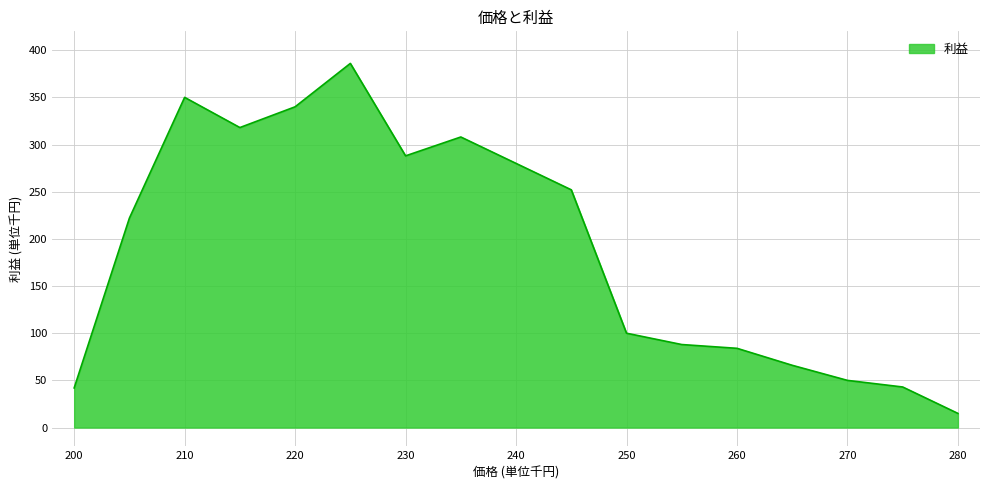

What is the difference between the maximum and minimum values?

371